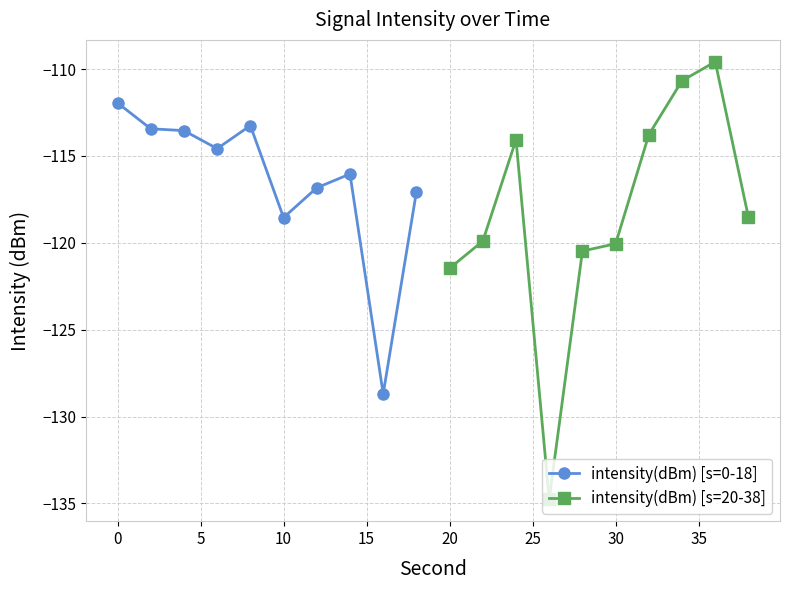

Which series has the largest total across all categories?

intensity(dBm) [s=0-18]